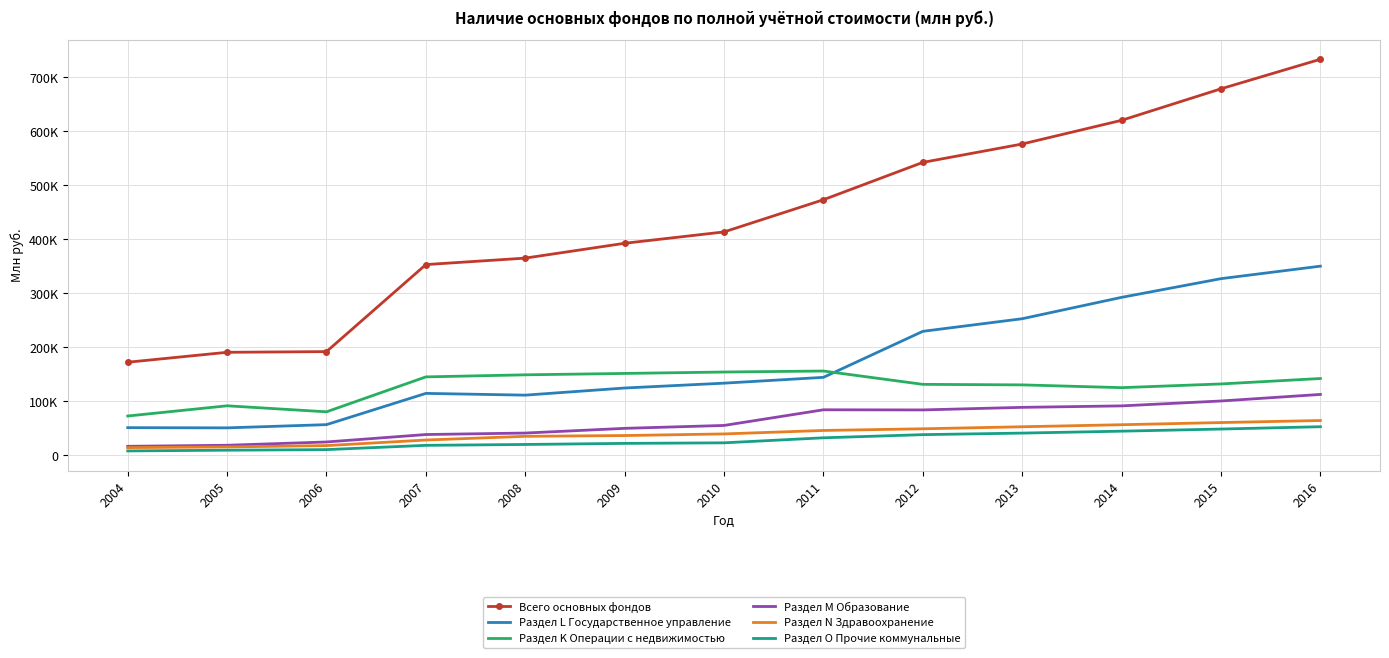

Reading left to right, list all the values displayed in this chart.

Всего основных фондов: 2004=171990	2005=190392	2006=191669	2007=352956	2008=364927	2009=392416	2010=413458	2011=473111	2012=542296	2013=576382	2014=620273	2015=678675	2016=733407
Раздел L Государственное управление: 2004=50727	2005=50360	2006=56336	2007=114250	2008=110994	2009=124202	2010=133184	2011=143974	2012=229242	2013=252608	2014=292211	2015=326847	2016=350025
Раздел K Операции с недвижимостью: 2004=72334	2005=91242	2006=80107	2007=144823	2008=148655	2009=151221	2010=153840	2011=155686	2012=130988	2013=130015	2014=124868	2015=131735	2016=141817
Раздел M Образование: 2004=16168	2005=18134	2006=24206	2007=38011	2008=40752	2009=49450	2010=54843	2011=83850	2012=83599	2013=88368	2014=91080	2015=100164	2016=112315
Раздел N Здравоохранение: 2004=13763	2005=15014	2006=17507	2007=27829	2008=34709	2009=36133	2010=39124	2011=45544	2012=48632	2013=52398	2014=56175	2015=60184	2016=63991
Раздел O Прочие коммунальные: 2004=7634	2005=8965	2006=10052	2007=17971	2008=19602	2009=21585	2010=22634	2011=31941	2012=37780	2013=40667	2014=44227	2015=48174	2016=52472